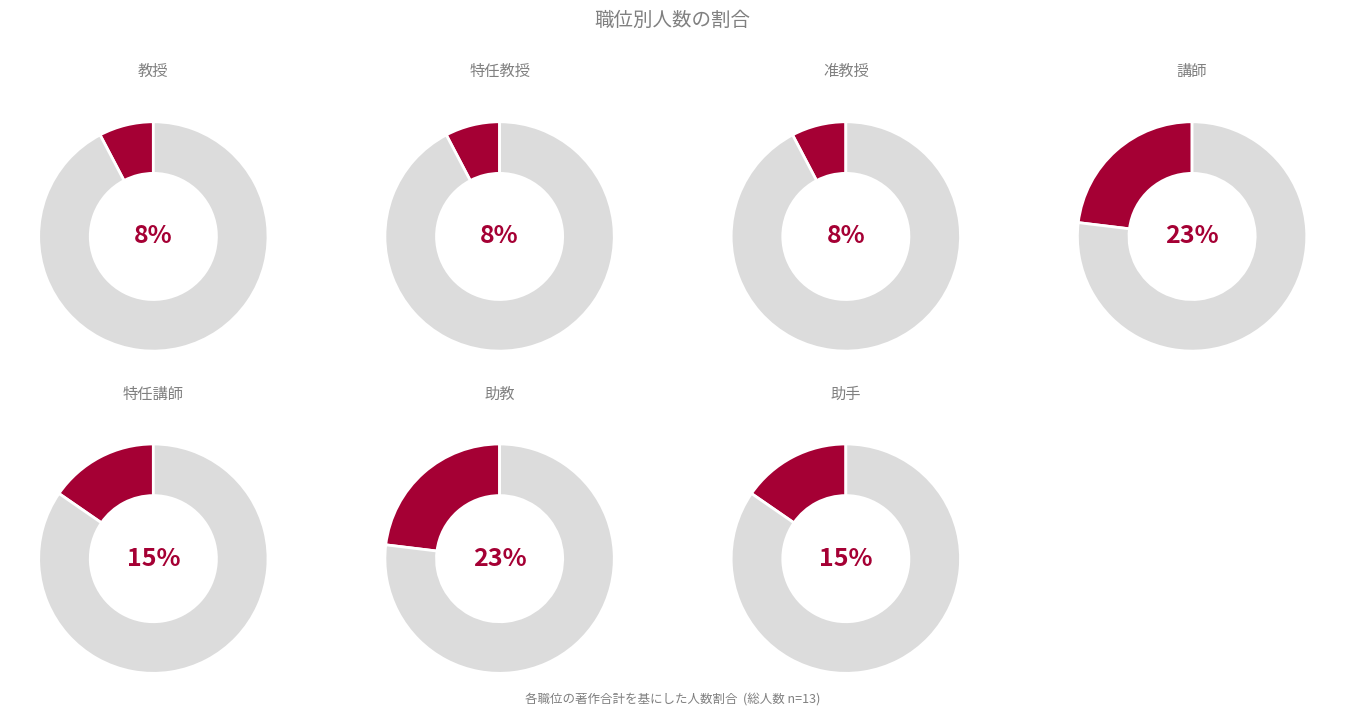

Combined, do 村瀬 永子 and 坂本 崇 account for over 50%?

No